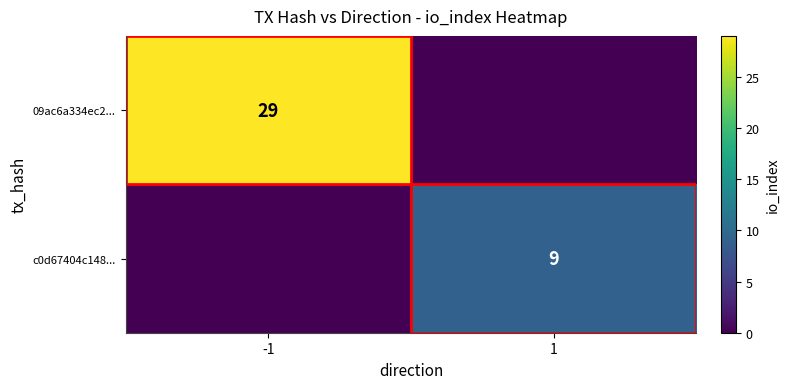

True or false: c0d67404c148... has a value of 9 at 1.

True